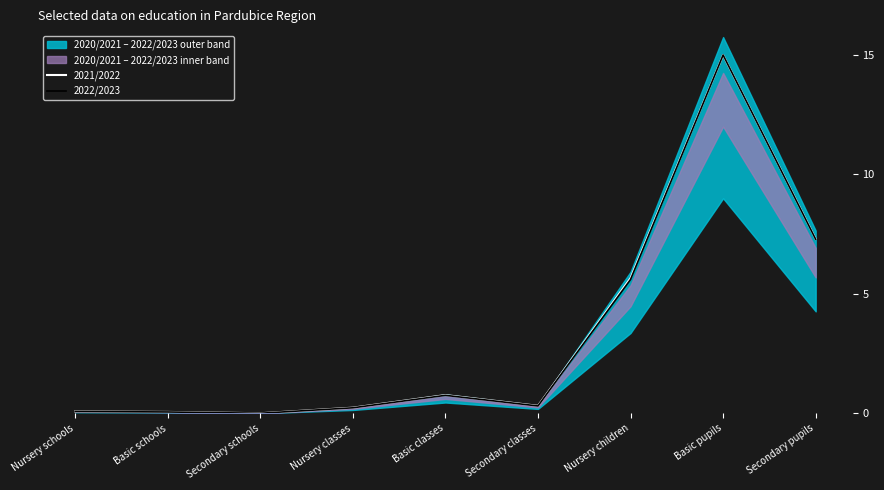

The 2022/2023 series shows 5.6 at Nursery children. True or false?

True